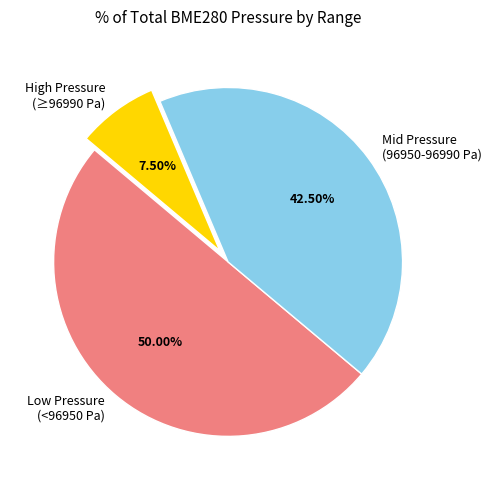

Which has a higher value, Low Pressure (<96950 Pa) or Mid Pressure (96950-96990 Pa)?

Low Pressure (<96950 Pa)